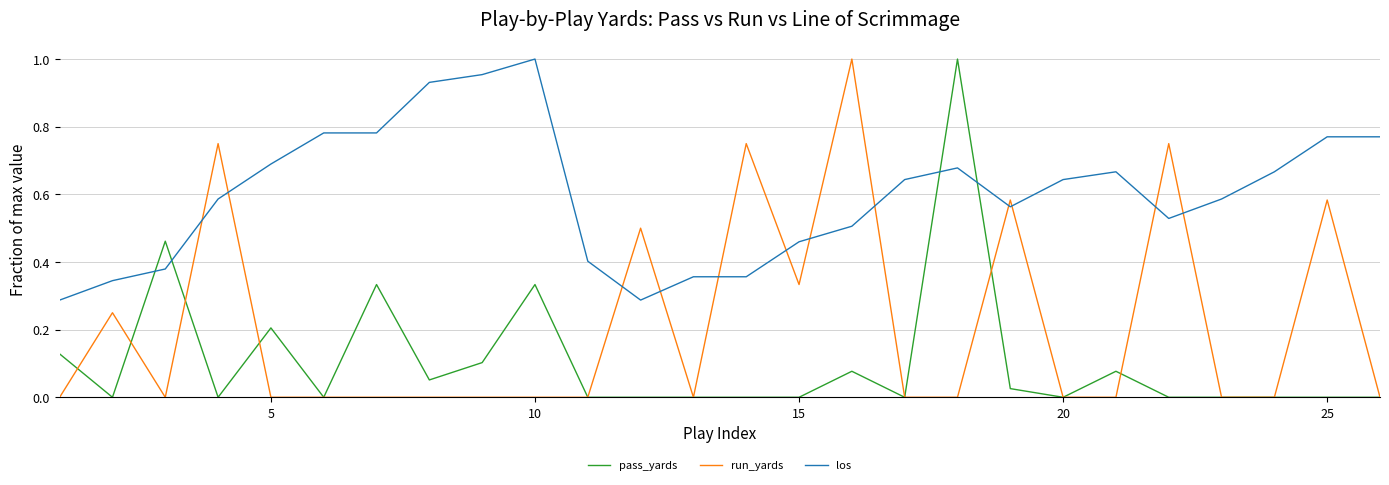

At how many categories does at least one series exceed 0?

26